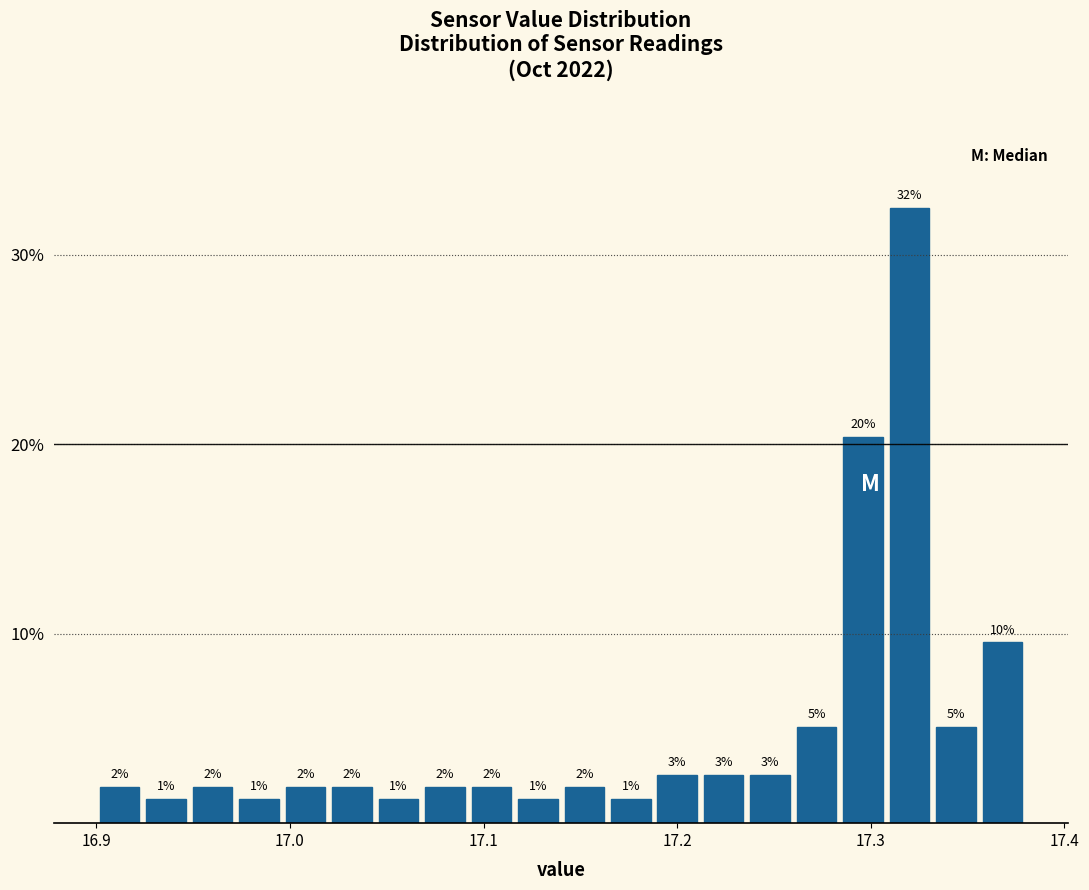

Around what value on the x-axis is the tallest bar? Give the approximate position of its centre, as read against the axis.

17.32